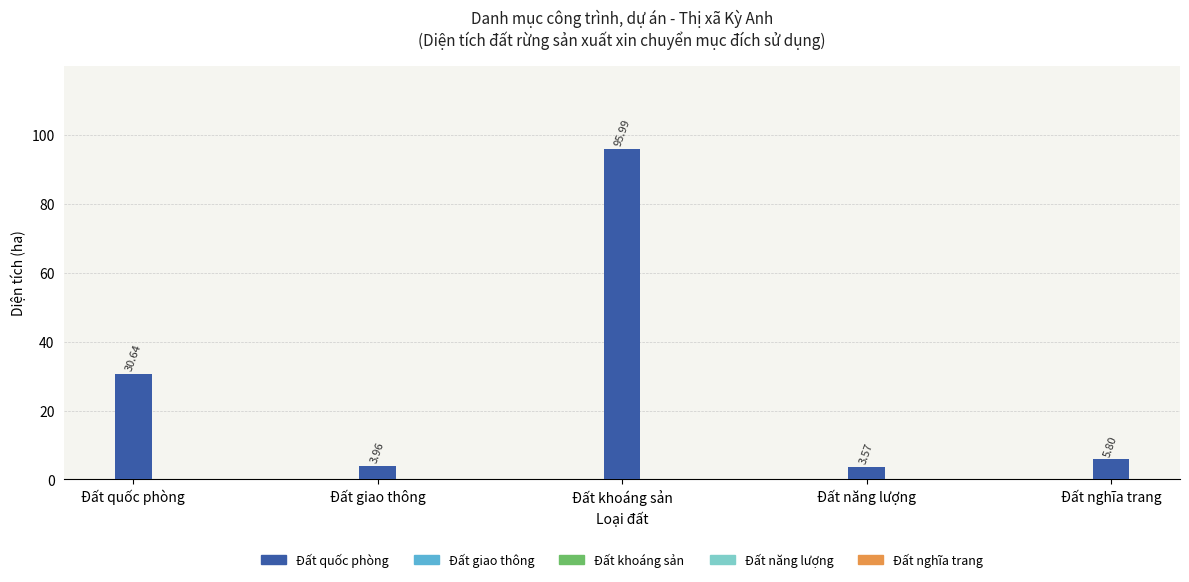

What is the label of the 5th bar from the right?

Đất quốc phòng